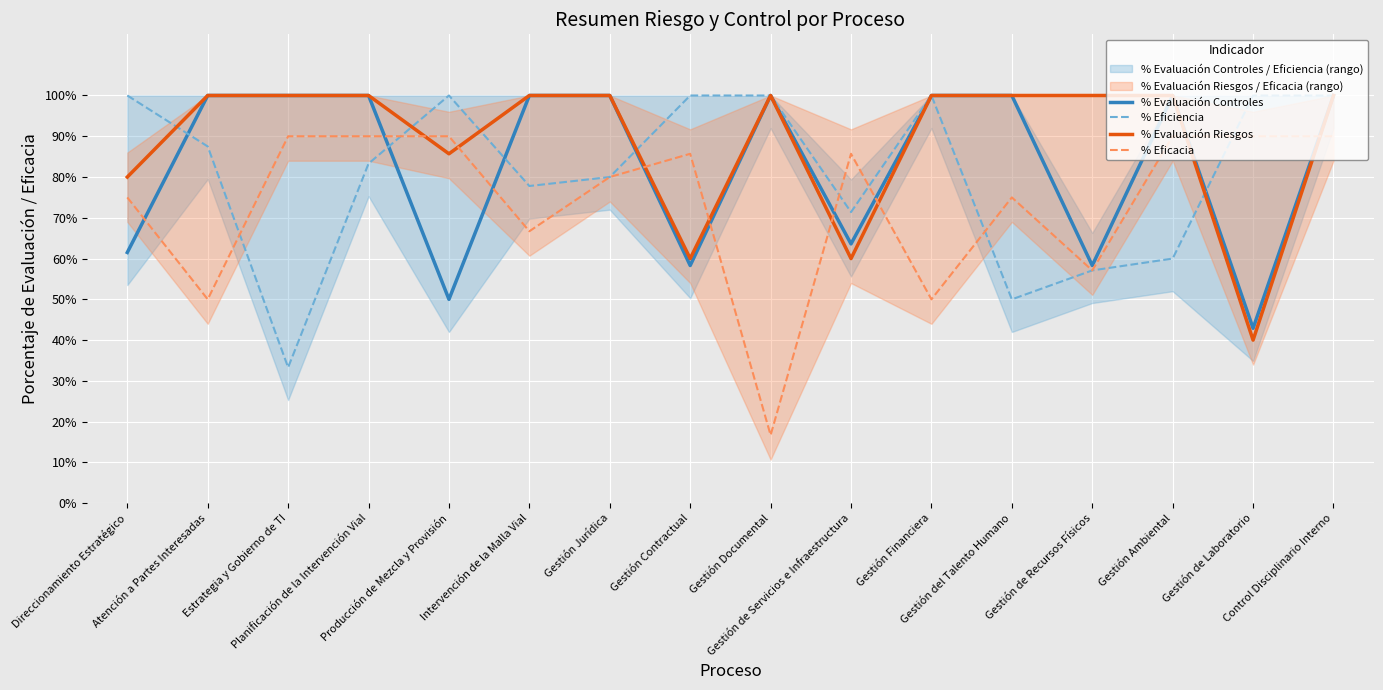

How many intersections are there between % Evaluación Riesgos and % Eficacia?

8